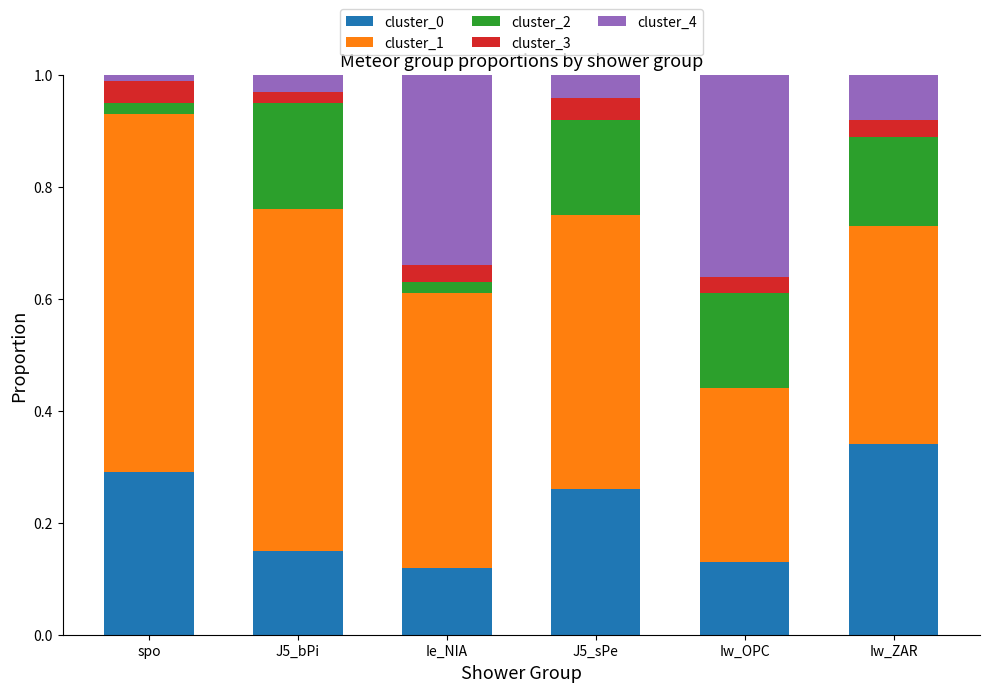

How many bars are there in total?

6